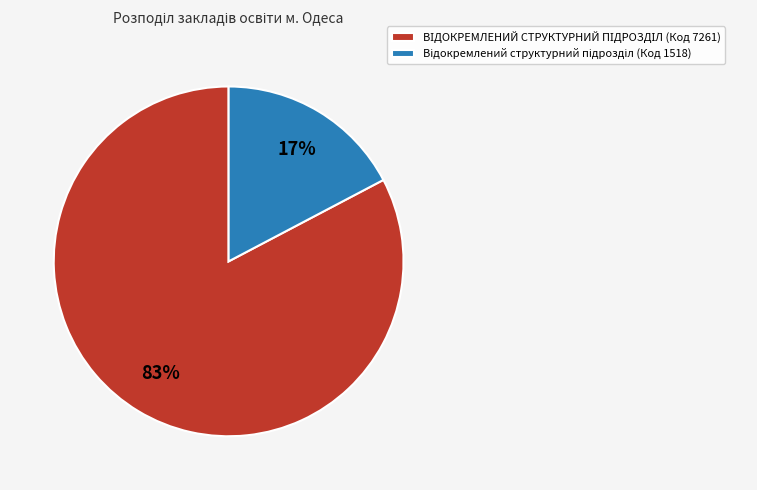

Does any single category account for the majority?

Yes